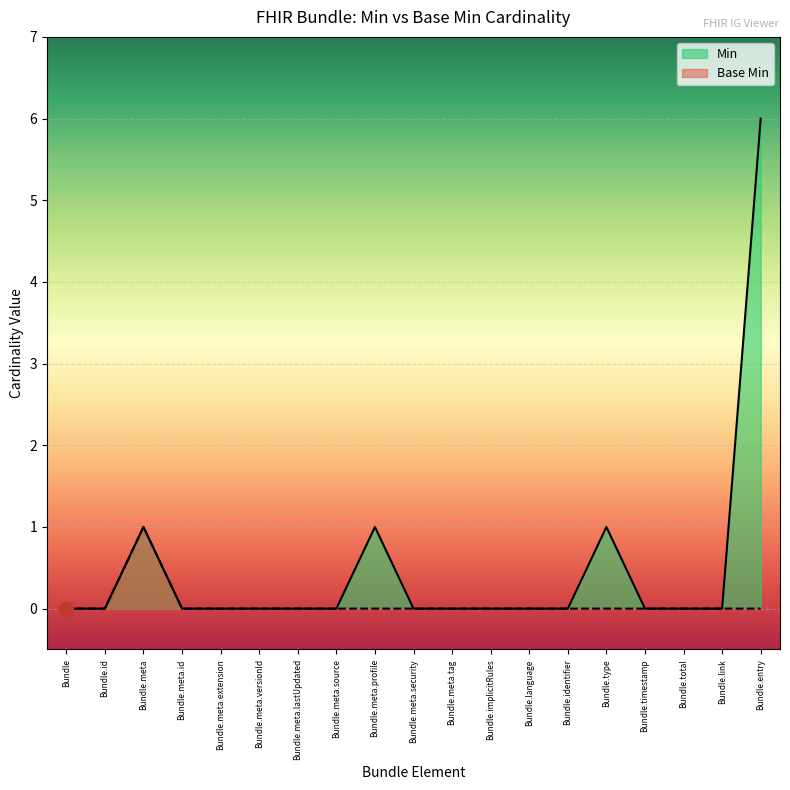

The value at Bundle.meta.id is 0. True or false?

False